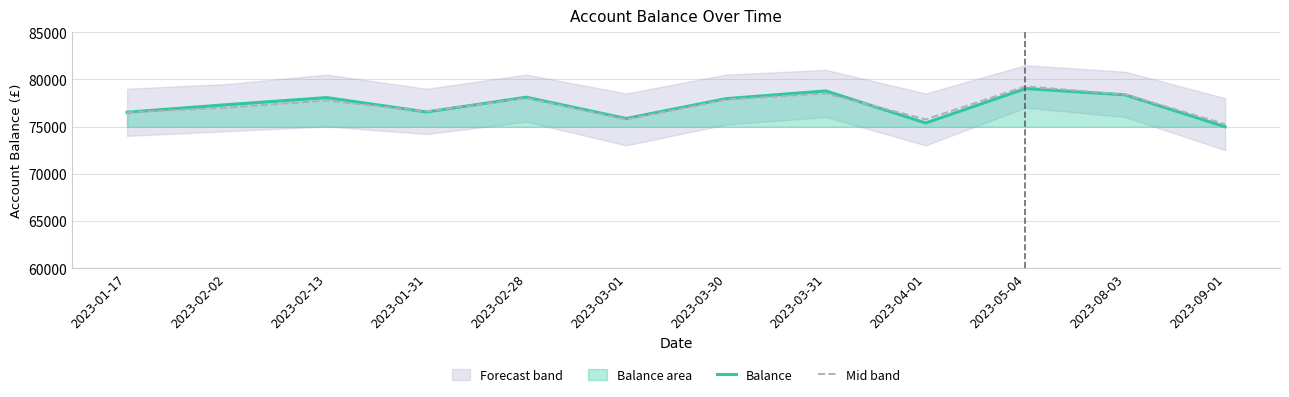

Between which two adjacent categories do Mid band and Balance first intersect?

2023-02-13 and 2023-01-31